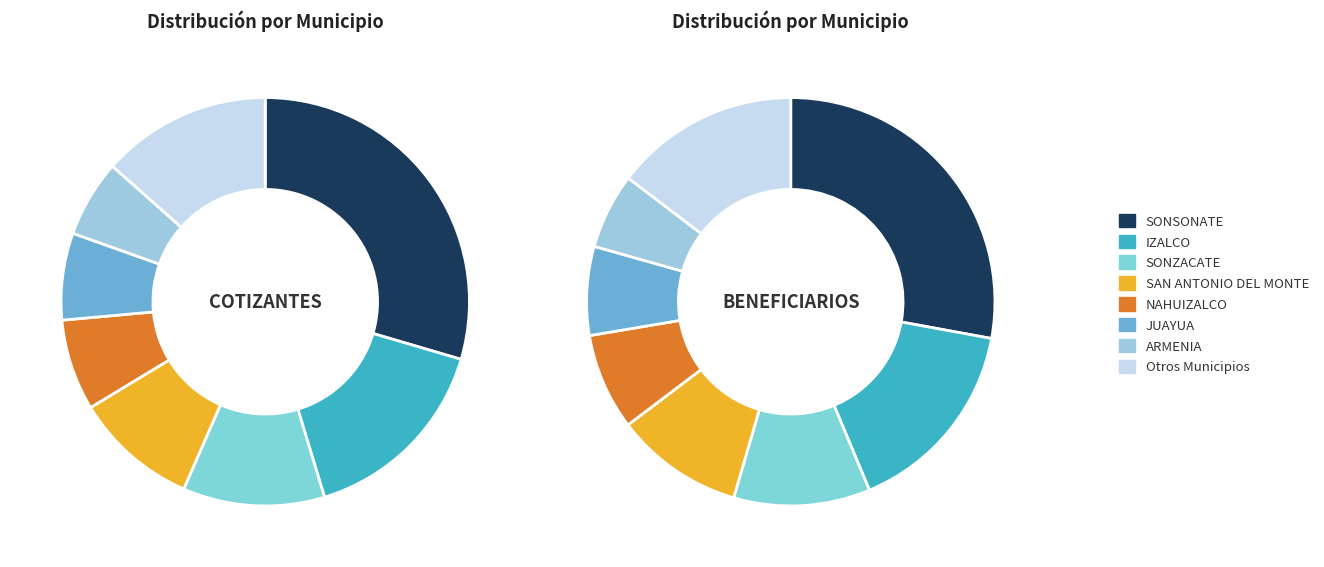

Does IZALCO represent more than half of the total?

No